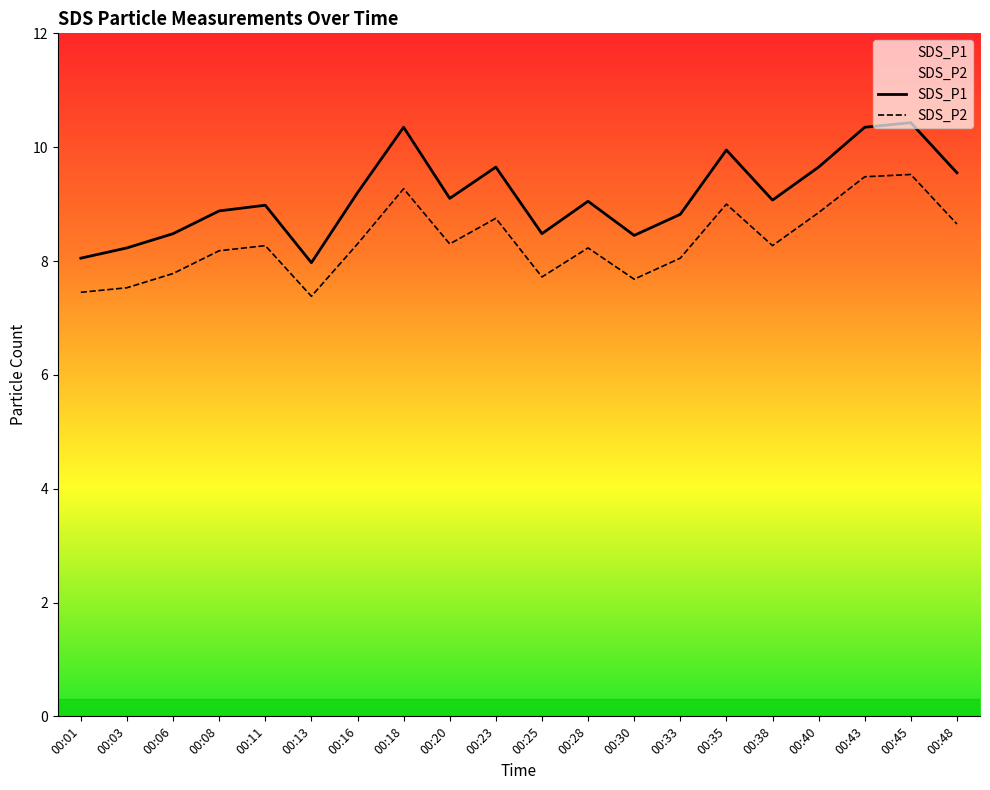

At which category does SDS_P1 reach its first local peak?

00:11